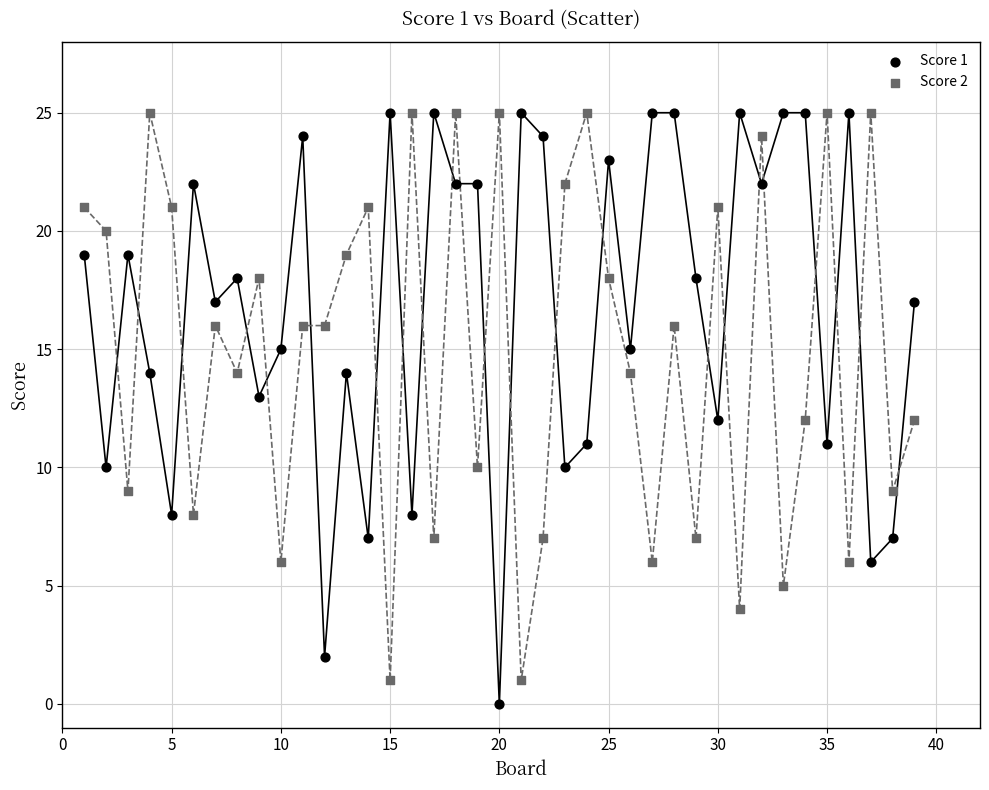

What is the X range (max minus min) for the scatter plot?

38